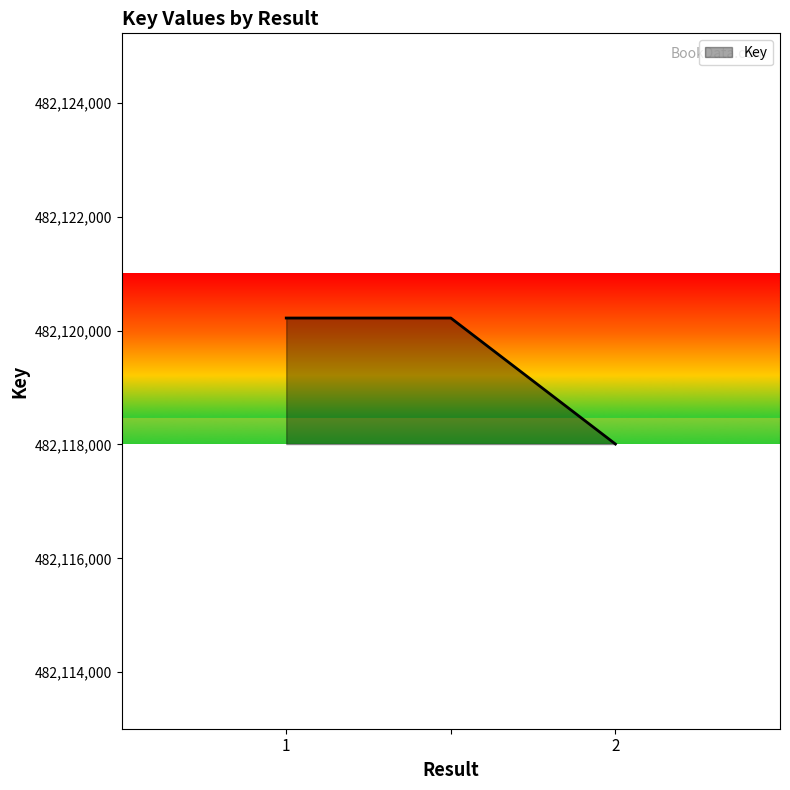

What is the difference between the maximum and minimum values?

2213